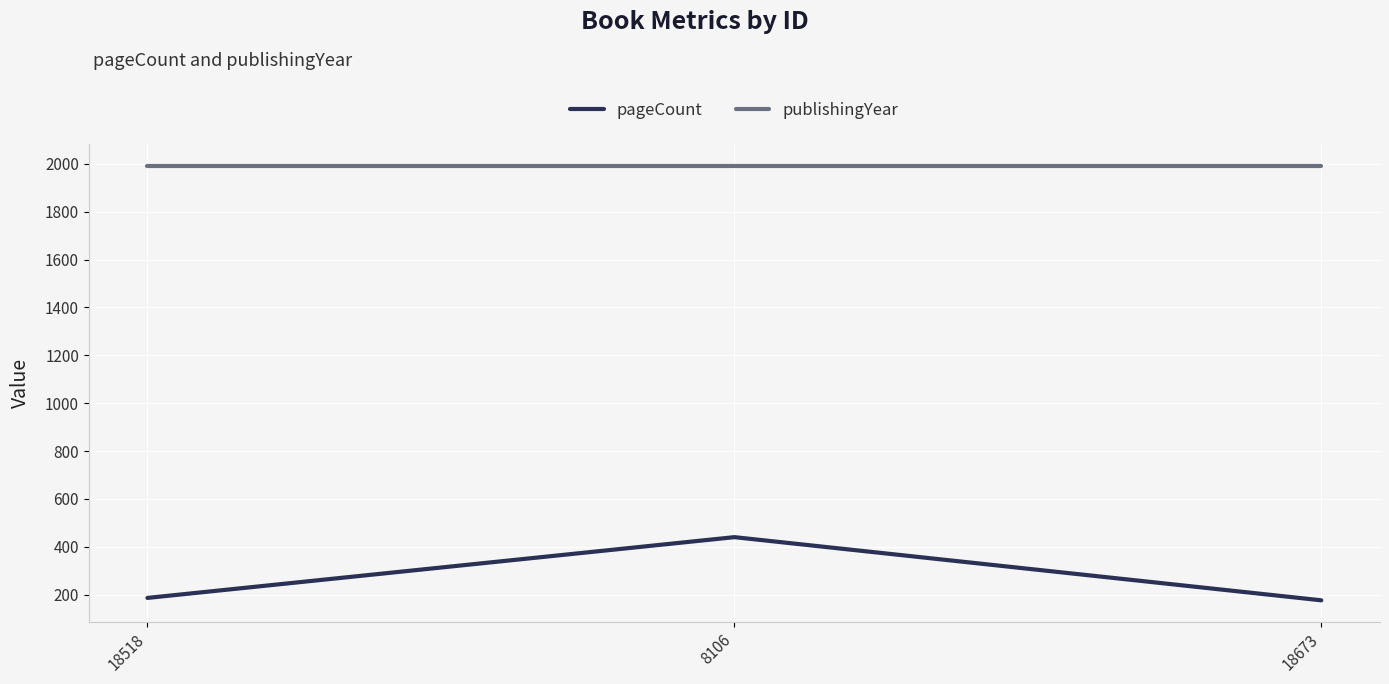

What is the smallest value displayed?

176